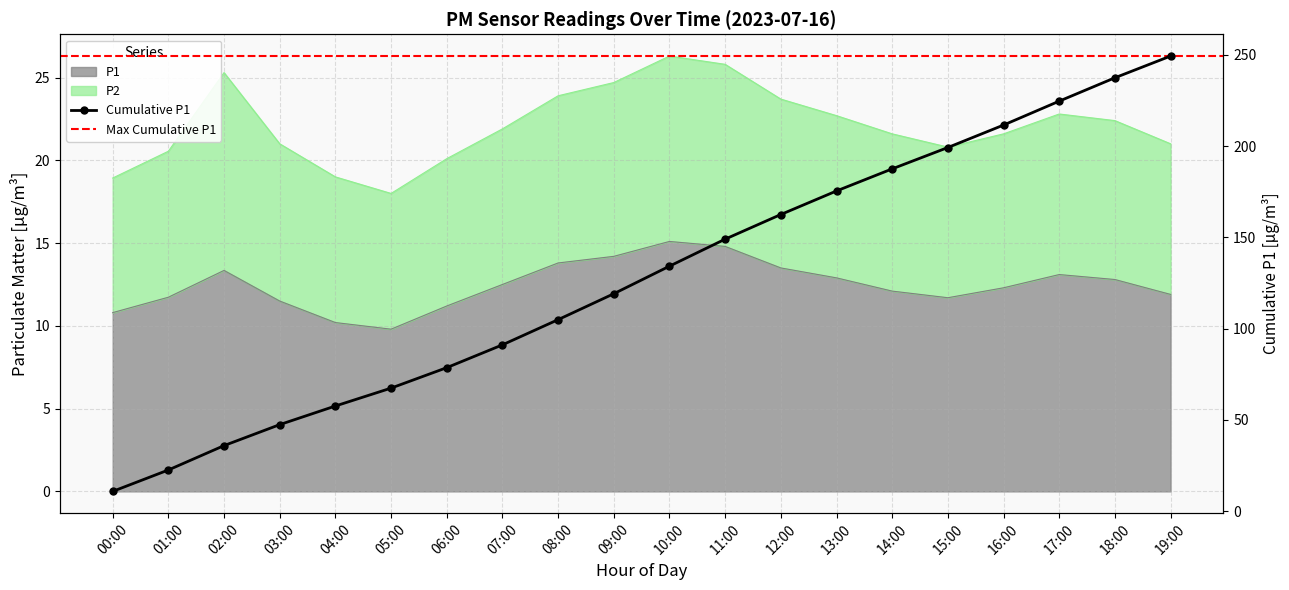

Where does the data first go above 12?

02:00